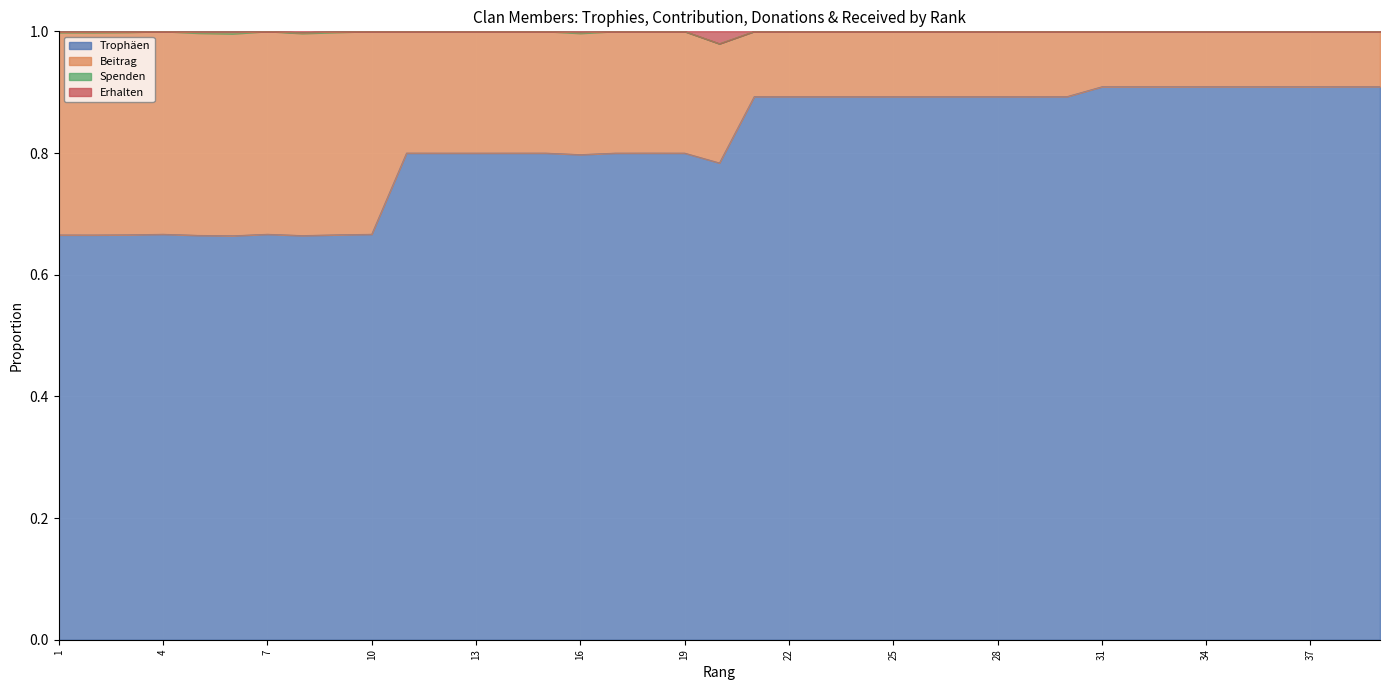

True or false: Beitrag and Erhalten intersect in this chart.

False